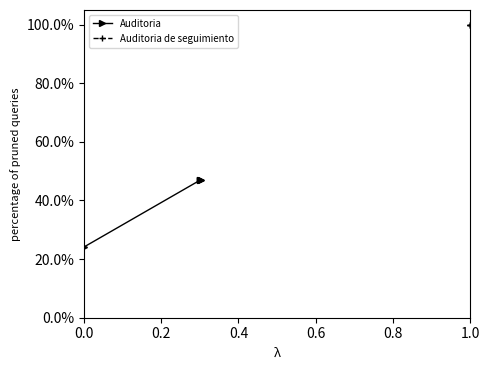

True or false: Auditoria de seguimiento and Auditoria intersect in this chart.

False